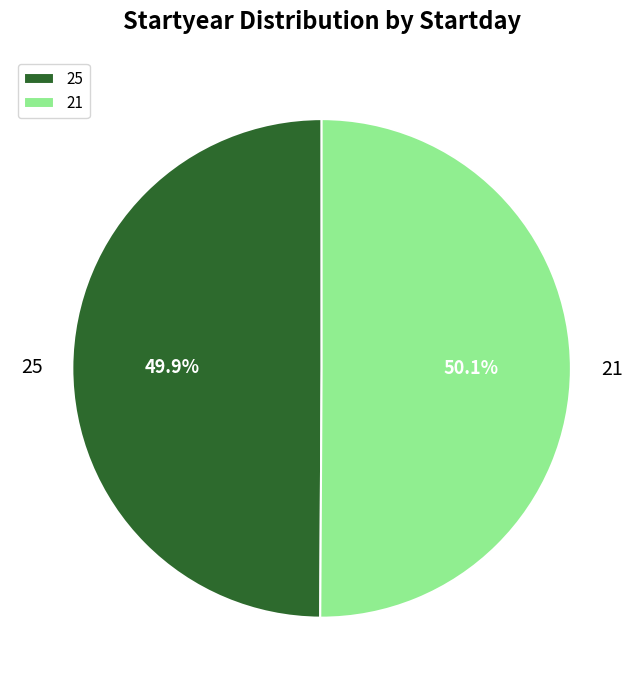

Is there a majority slice in this chart?

Yes